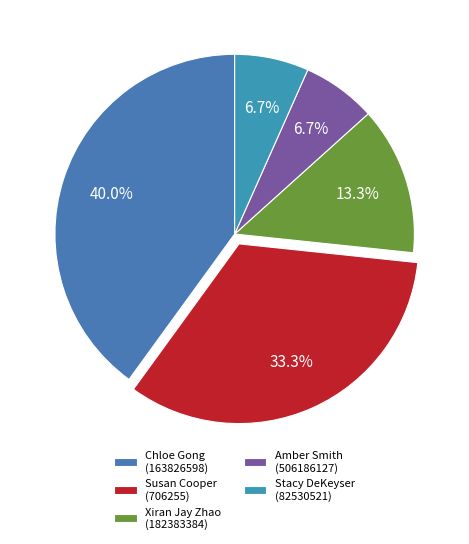

Count the number of slices in the pie.

5